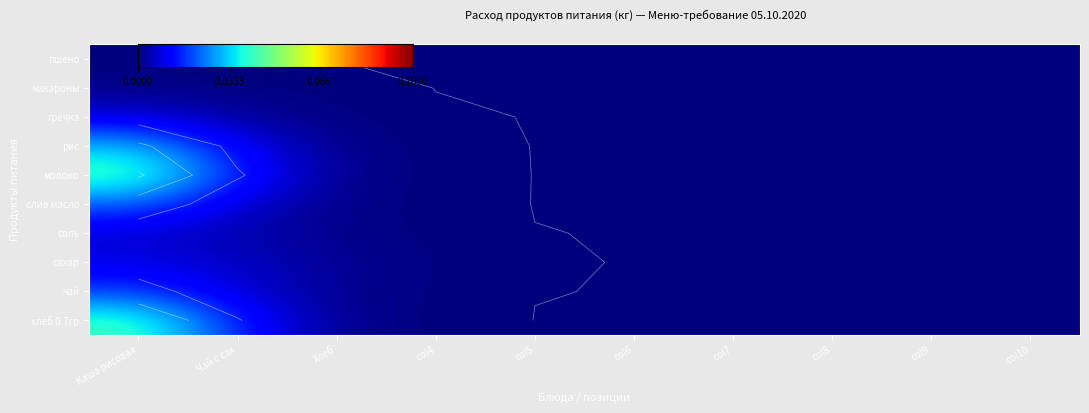

At how many categories does at least one series exceed 0?

5